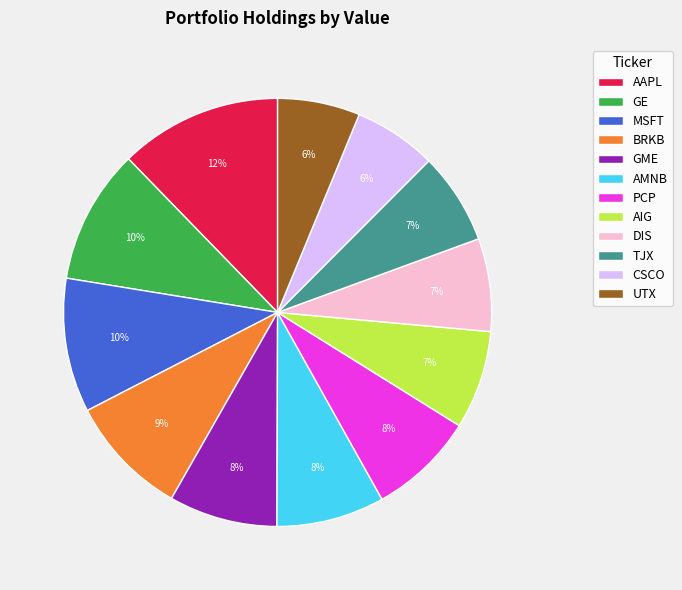

Count the number of slices in the pie.

12